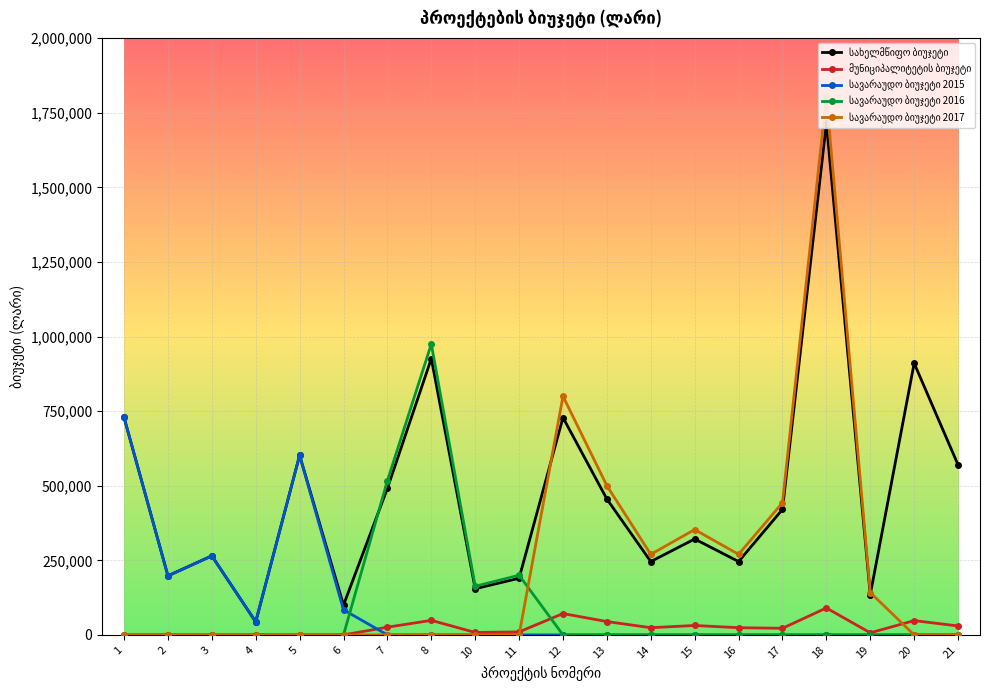

What is the greatest value displayed?

1805362